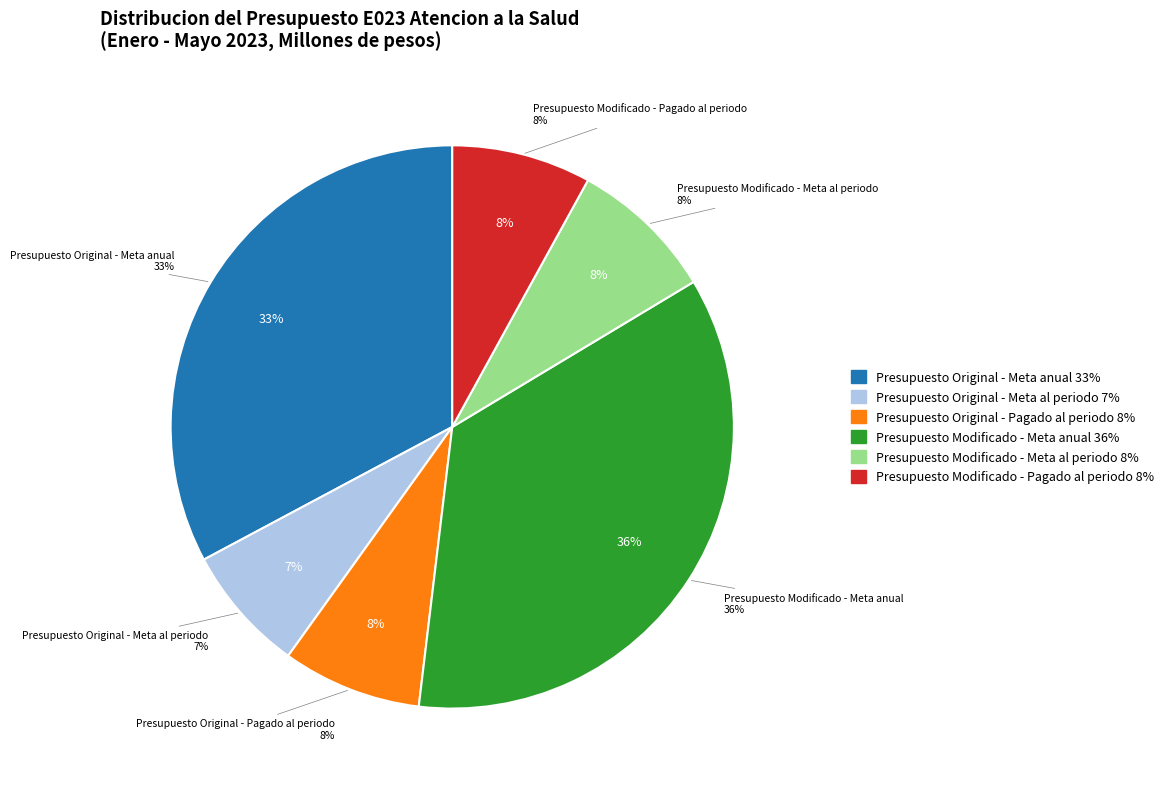

To the nearest percent, what percentage of the pie is Presupuesto Original - Meta anual?

33%